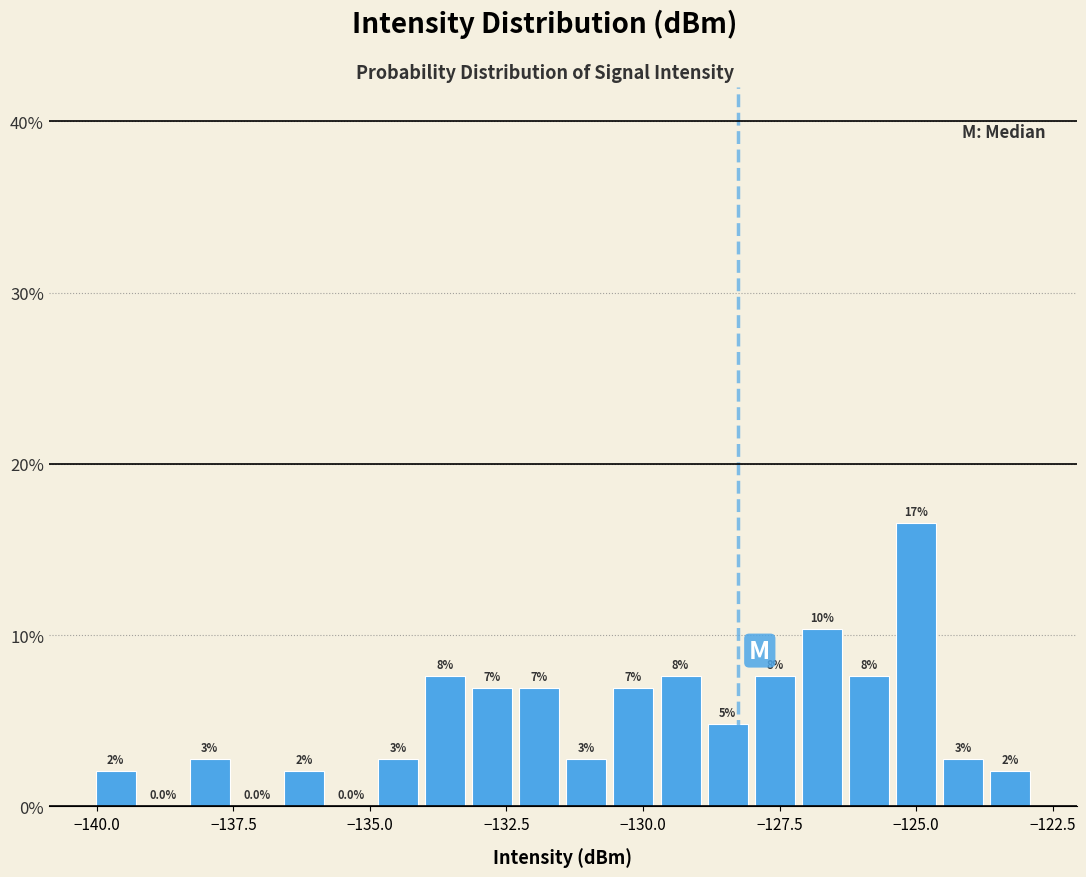

Around what value on the x-axis is the tallest bar? Give the approximate position of its centre, as read against the axis.

-125.0